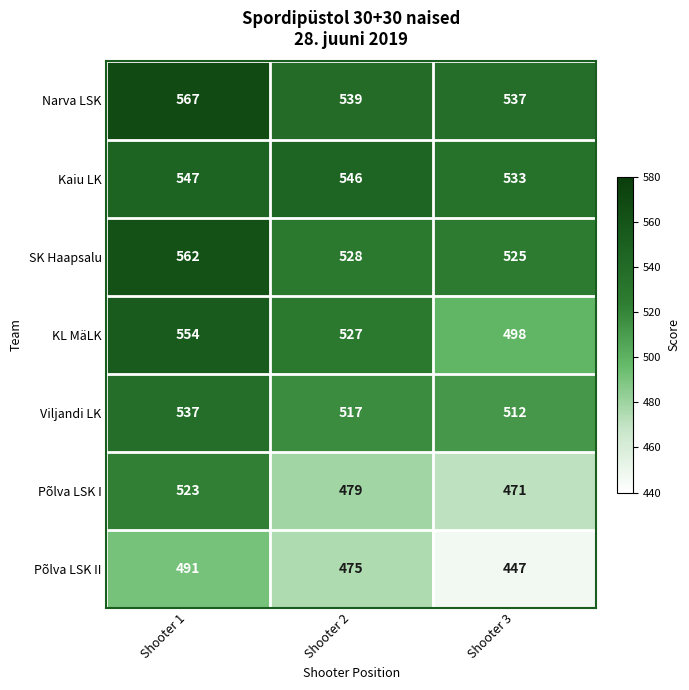

What is the greatest value displayed?

567